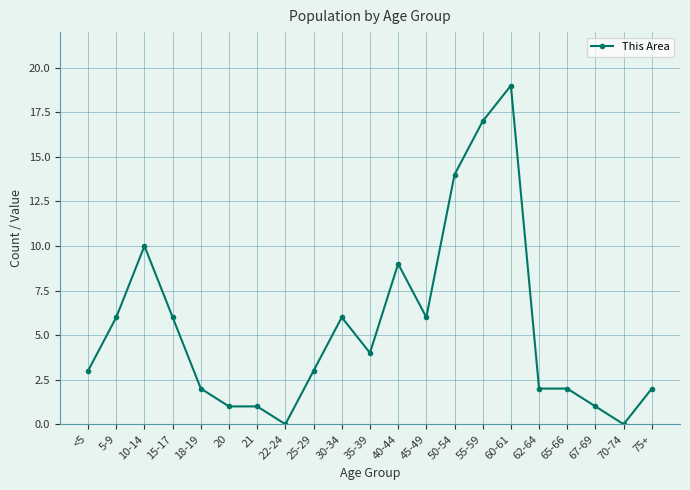

What position from the left is 22-24?

8